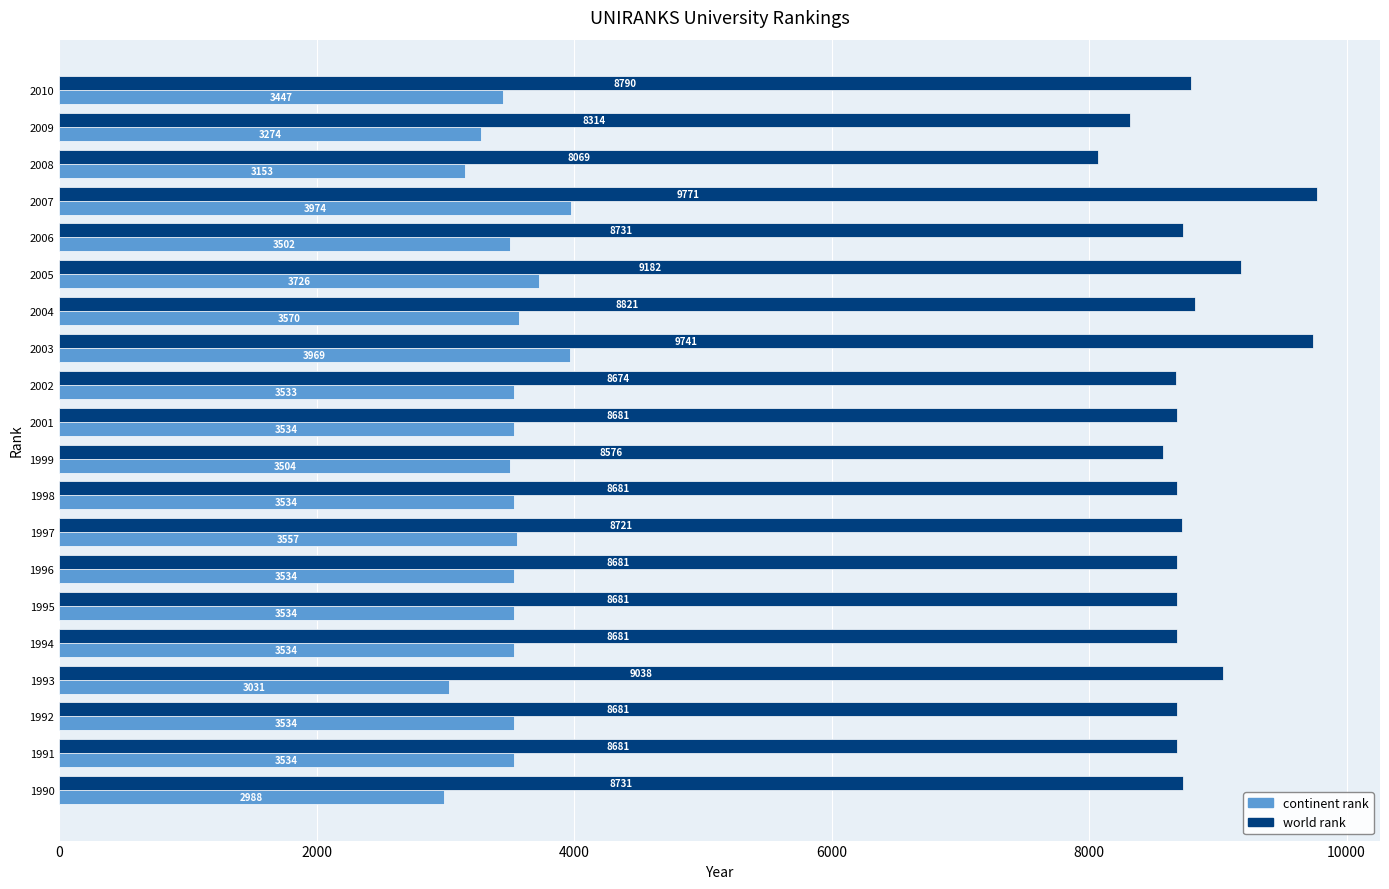

Count the number of data series in this chart.

2